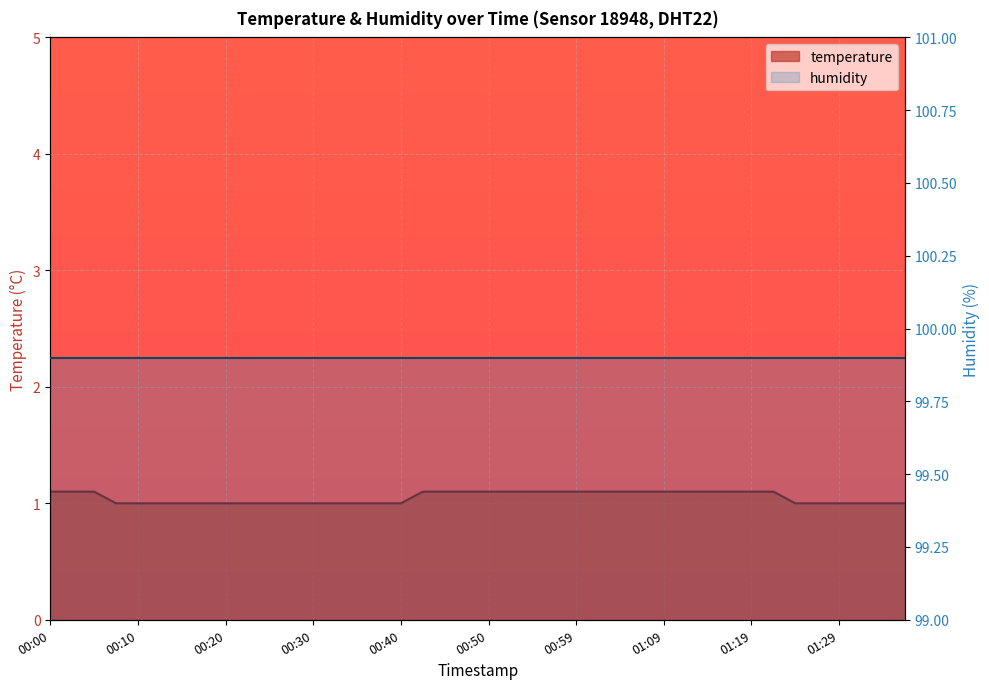

What is the change in value from 01:12 to 01:36?

-0.1